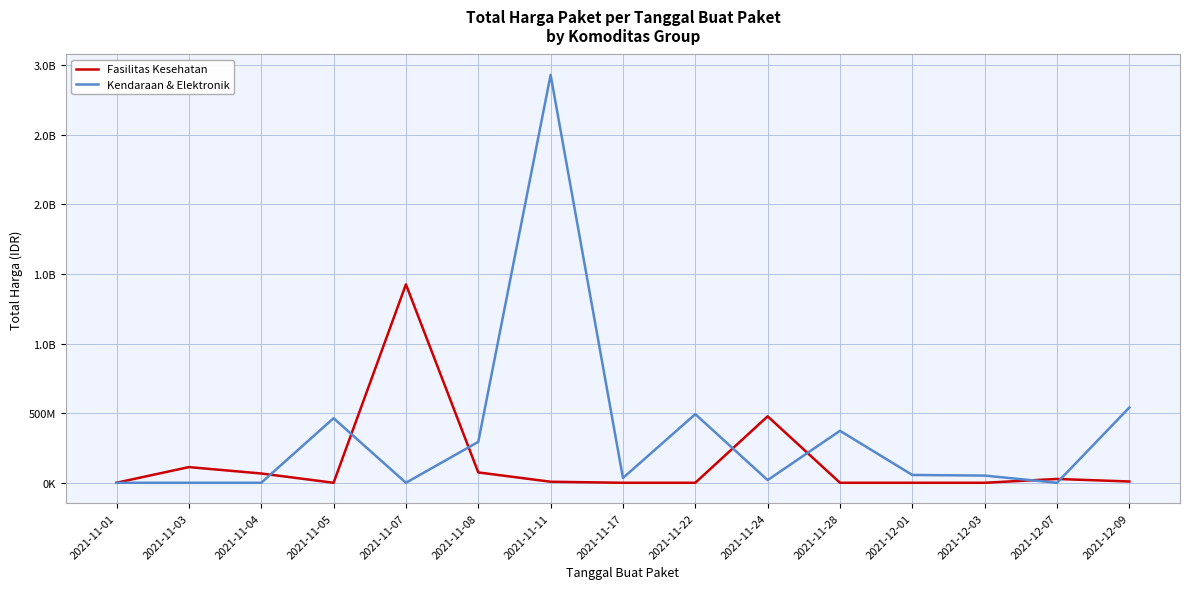

Where is Kendaraan & Elektronik nearest to the value 1465781000?

2021-12-09